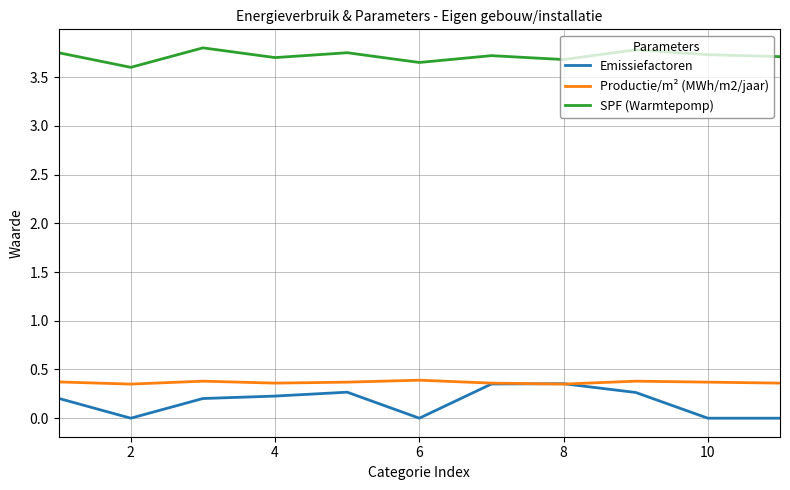

True or false: SPF (Warmtepomp) and Emissiefactoren cross at least once.

False